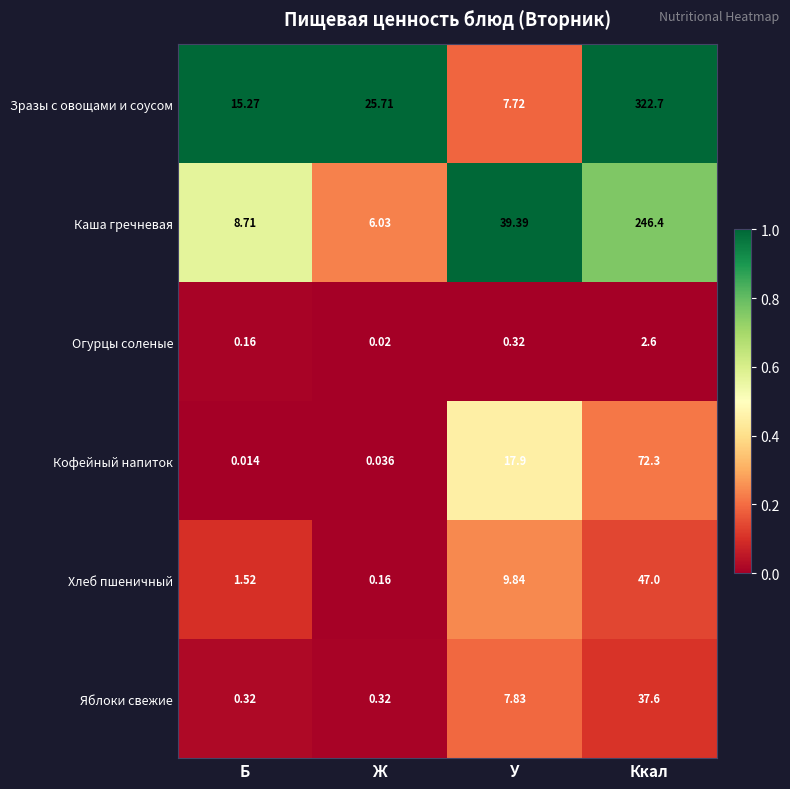

List the labels in order of Хлеб пшеничный value, smallest first.

Ж, Б, У, Ккал